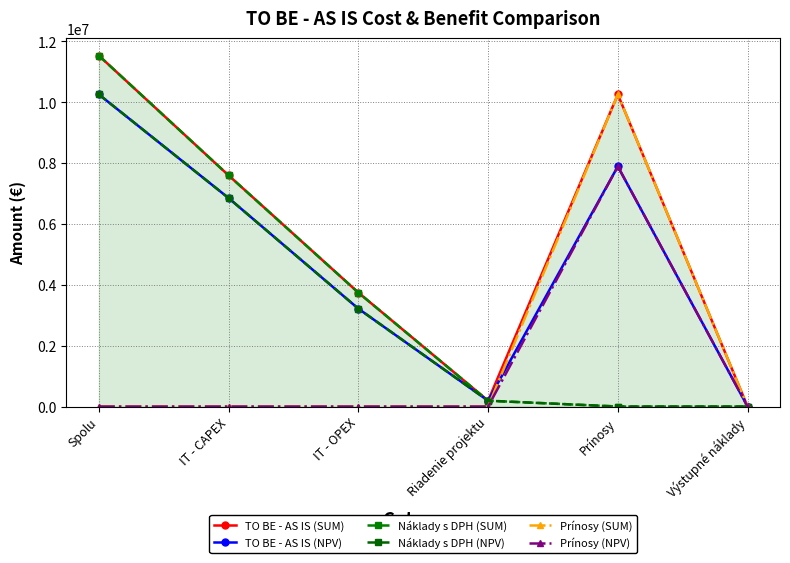

Where do Prínosy (NPV) and Náklady s DPH (NPV) first cross each other?

Riadenie projektu and Prínosy